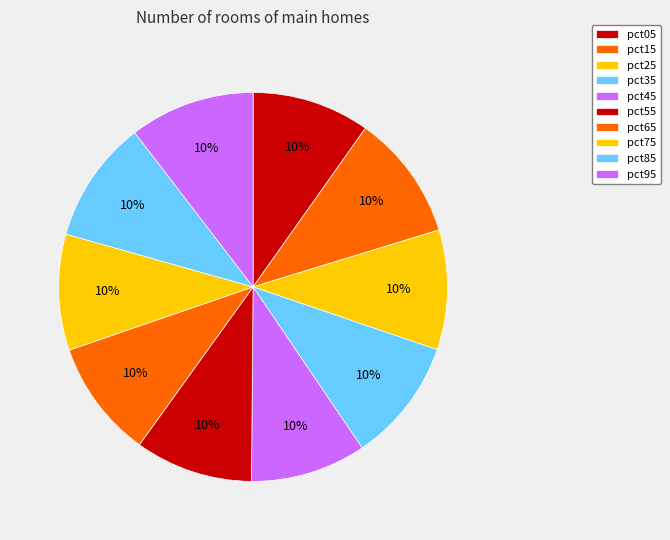

Is there any slice that represents more than half of the pie?

No